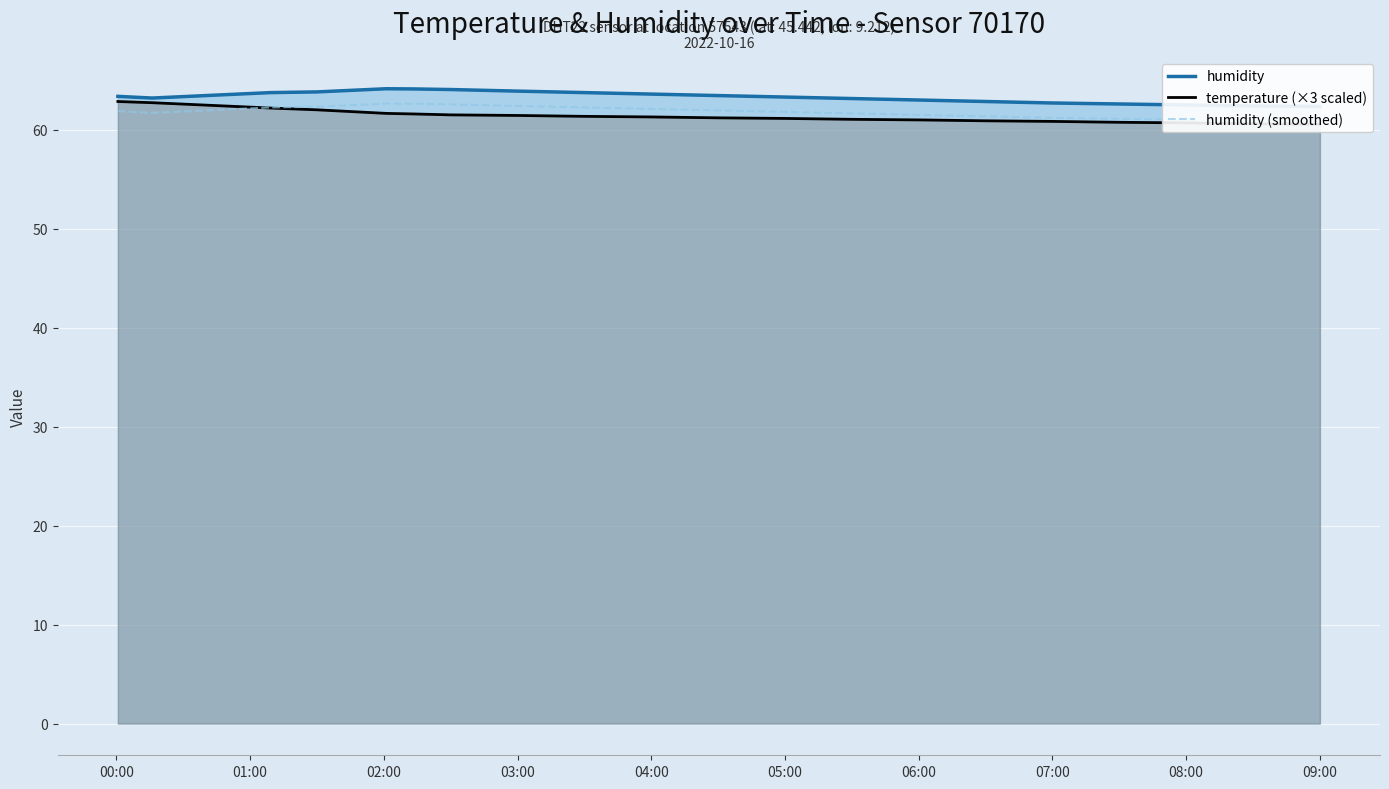

What value does the humidity (smoothed) series have at 08:00?

62.2